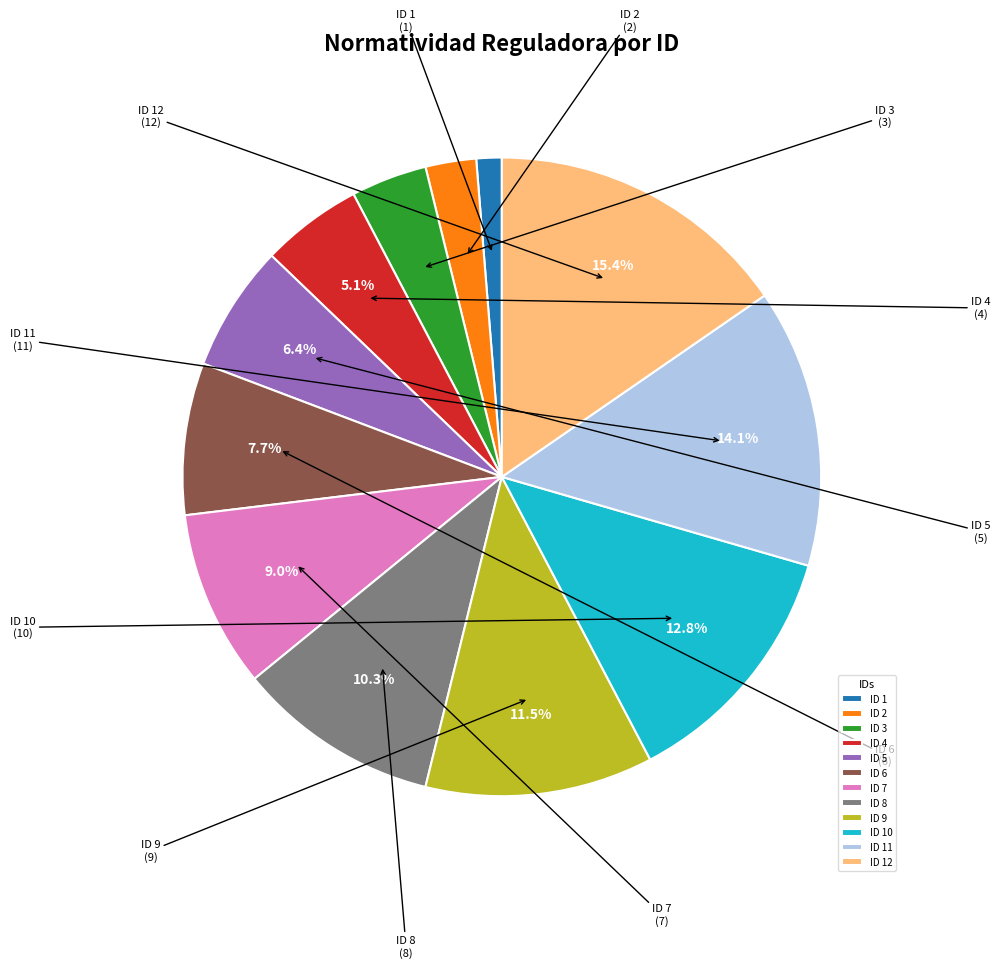

How much of the chart is everything except ID 5?

93.6%